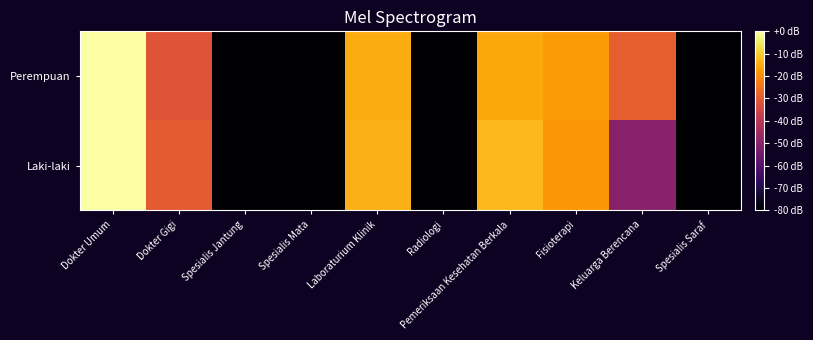

Count the number of data series in this chart.

2